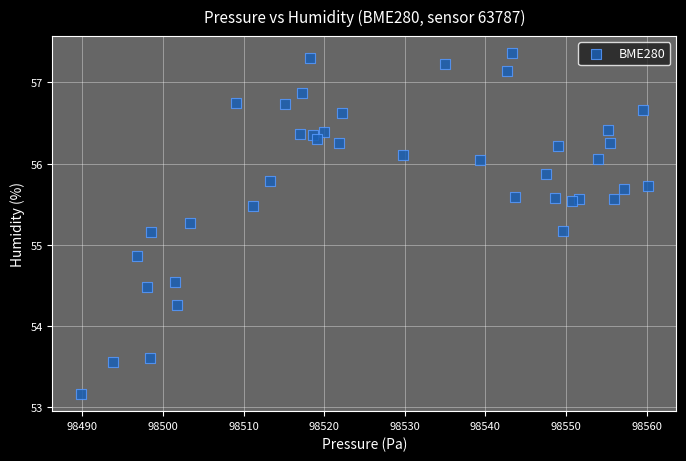

What is the range of X values (max minus min)?

70.4